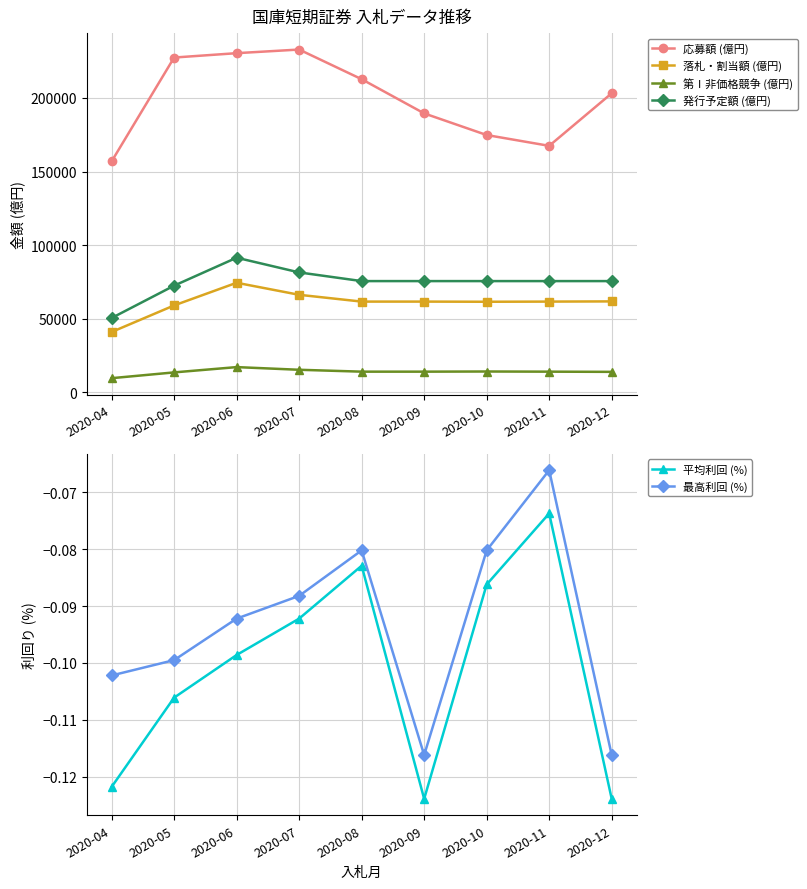

How many values in the 応募額 (億円) series exceed 203167?

4